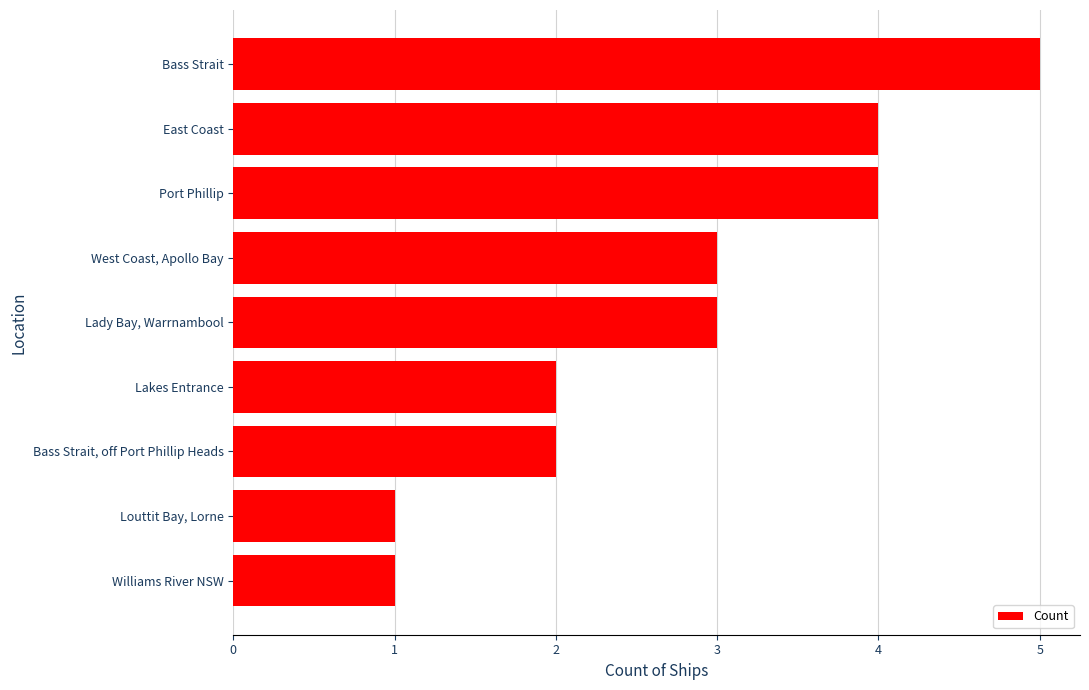

At which category does the chart reach its peak across all series?

Bass Strait